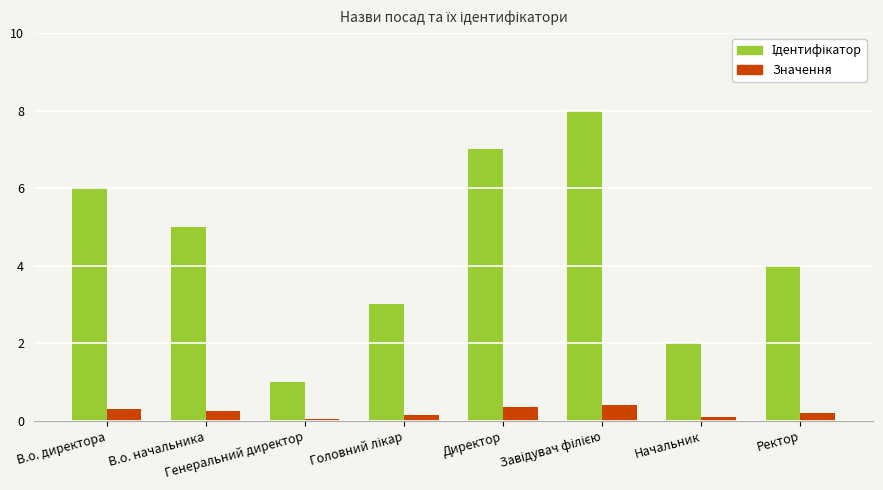

What is the maximum value shown in the chart?

8.0